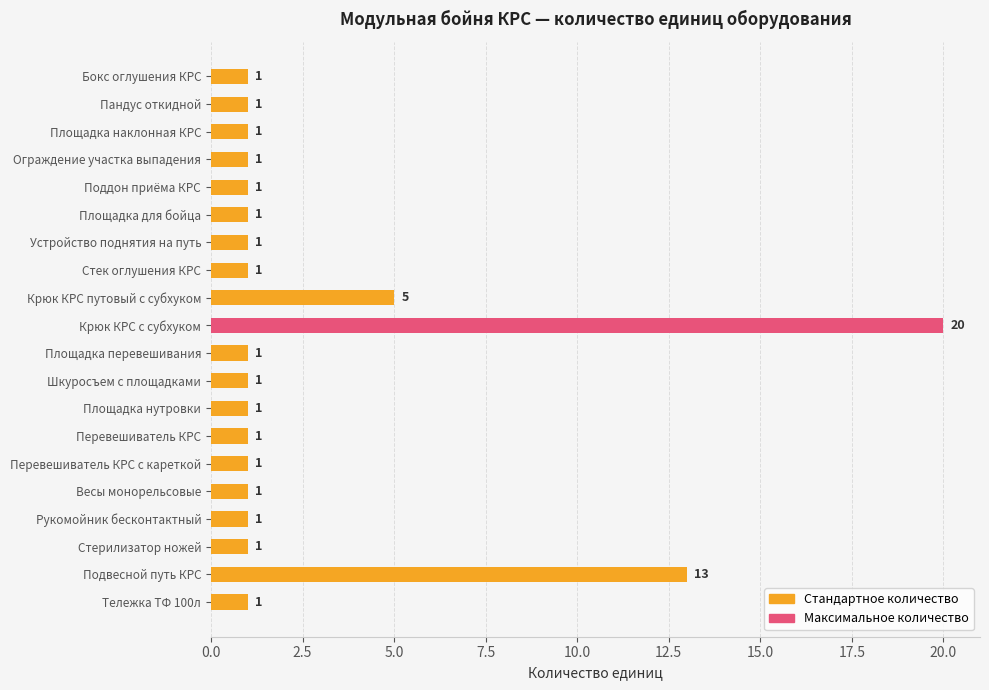

Reading top to bottom, transcribe all the data shown in this chart.

1	1	1	1	1	1	1	1	5	20	1	1	1	1	1	1	1	1	13	1